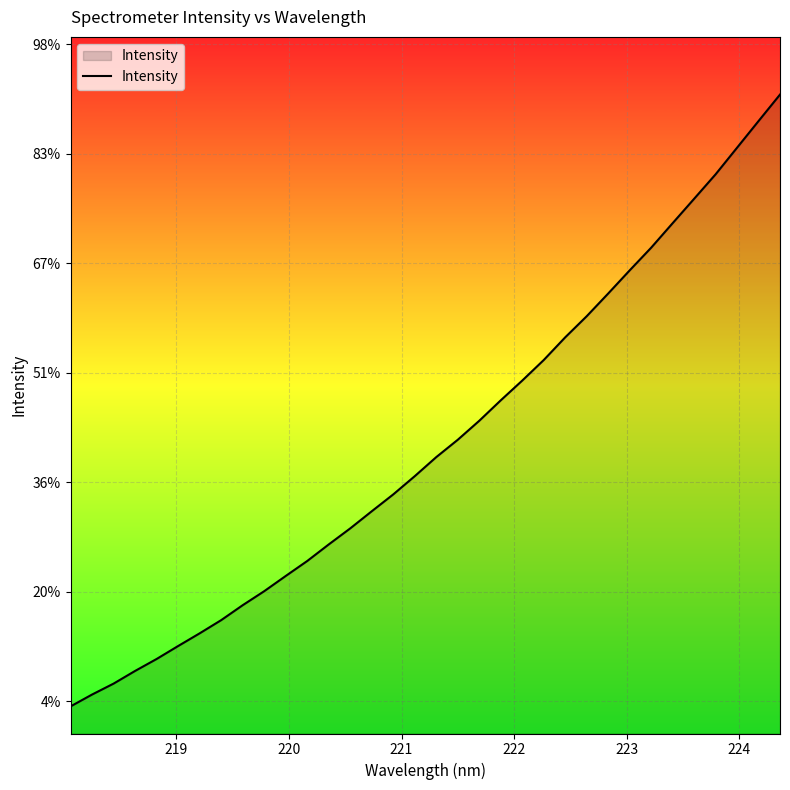

Does the chart have visible grid lines?

Yes